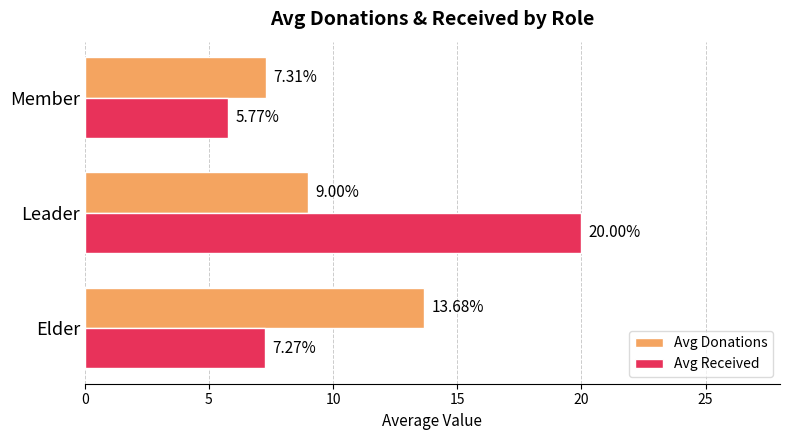

Is the value of Avg Donations at Leader greater than the value of Avg Received at Member?

Yes